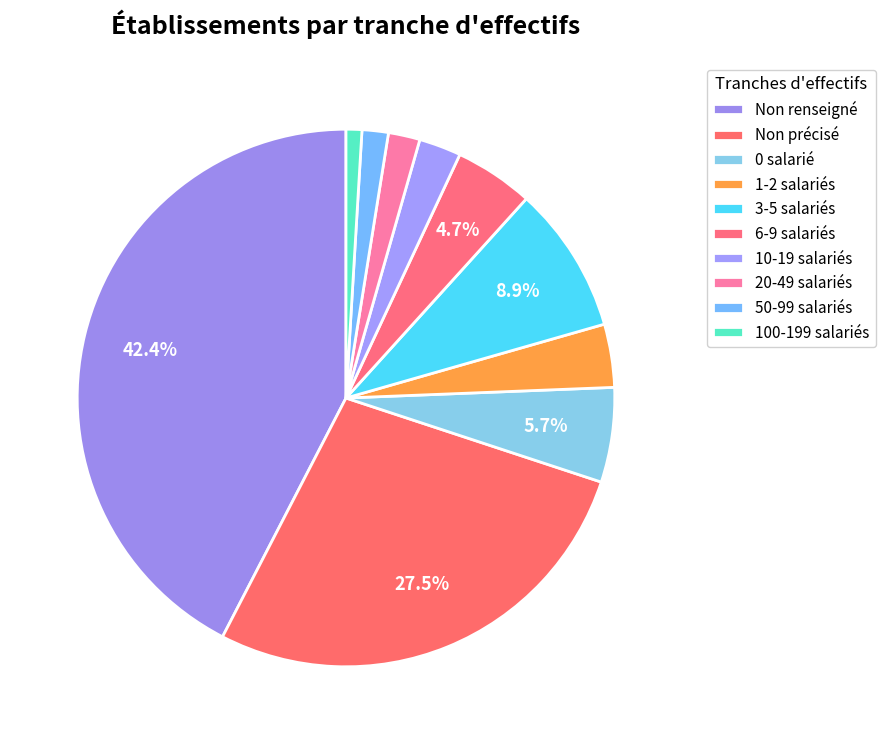

How many slices are in this pie chart?

10